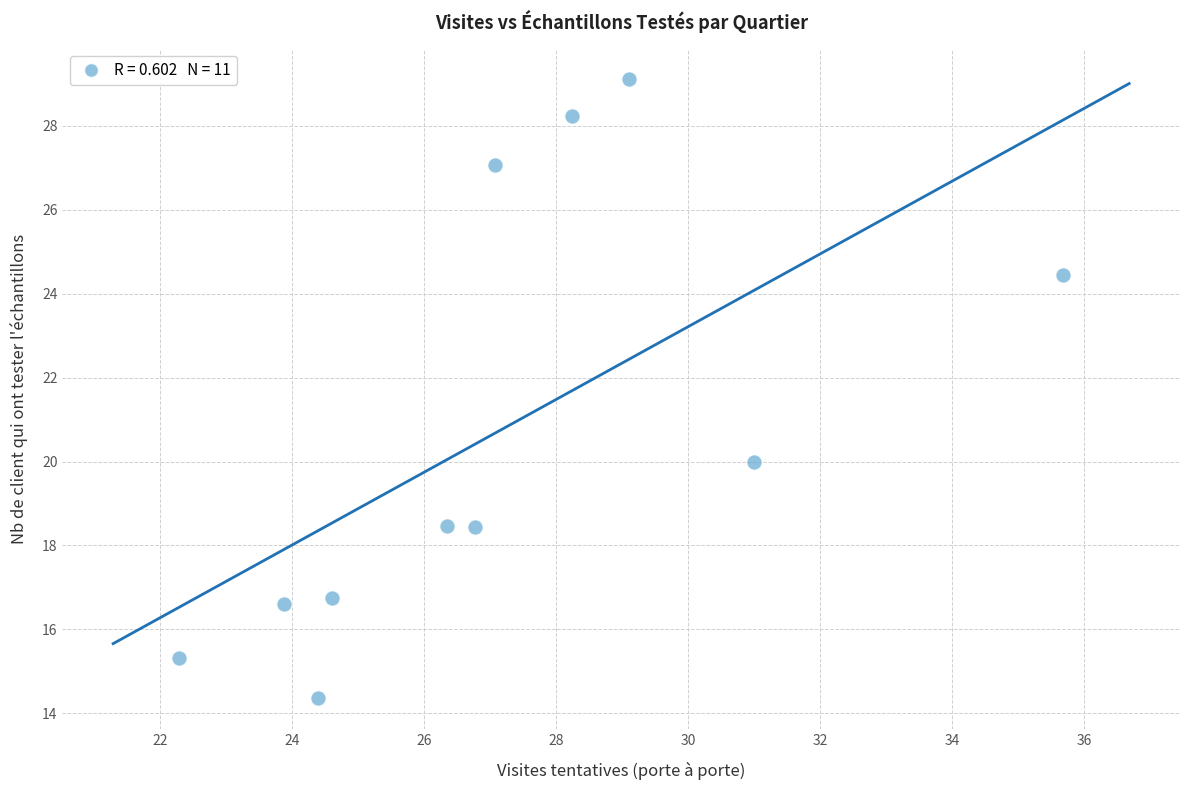

What Y value in the scatter plot is closest to 21?

20.0